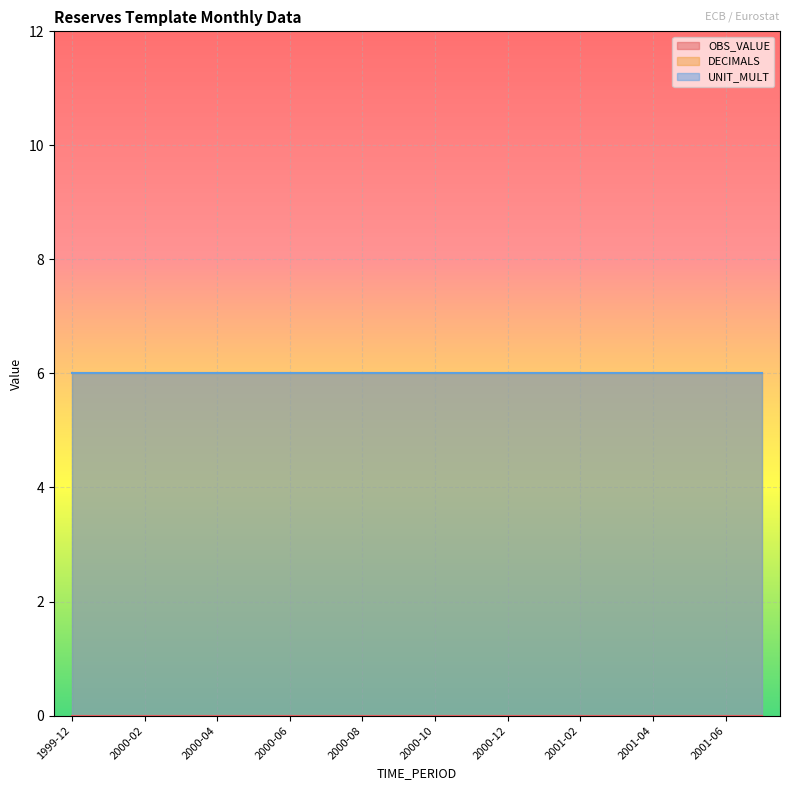

True or false: OBS_VALUE and DECIMALS cross at least once.

False